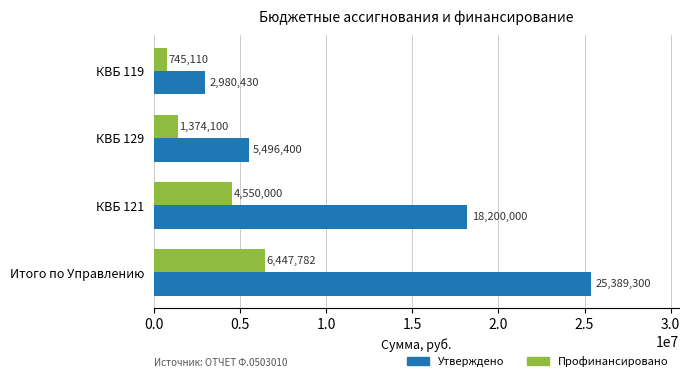

Which series has the largest total across all categories?

Утверждено